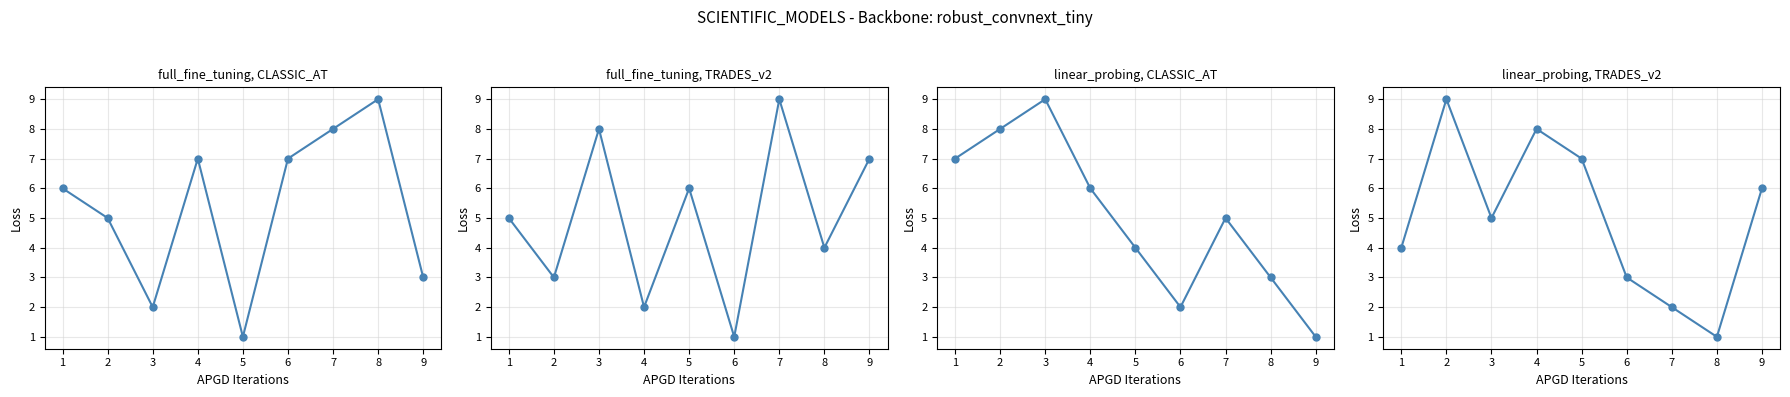

What is the difference between the second highest and minimum values in the col_5 series?

7